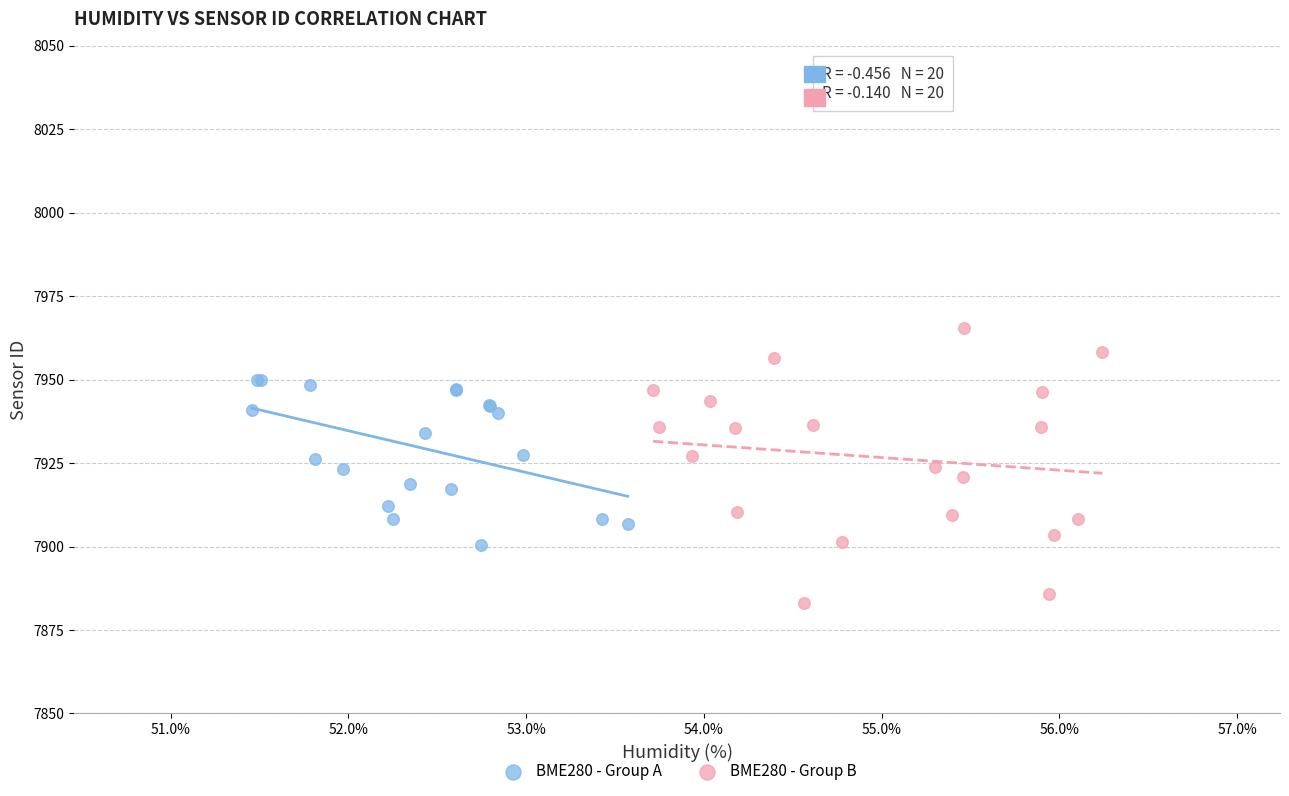

Which series contains the highest Y value?

BME280 - Group B